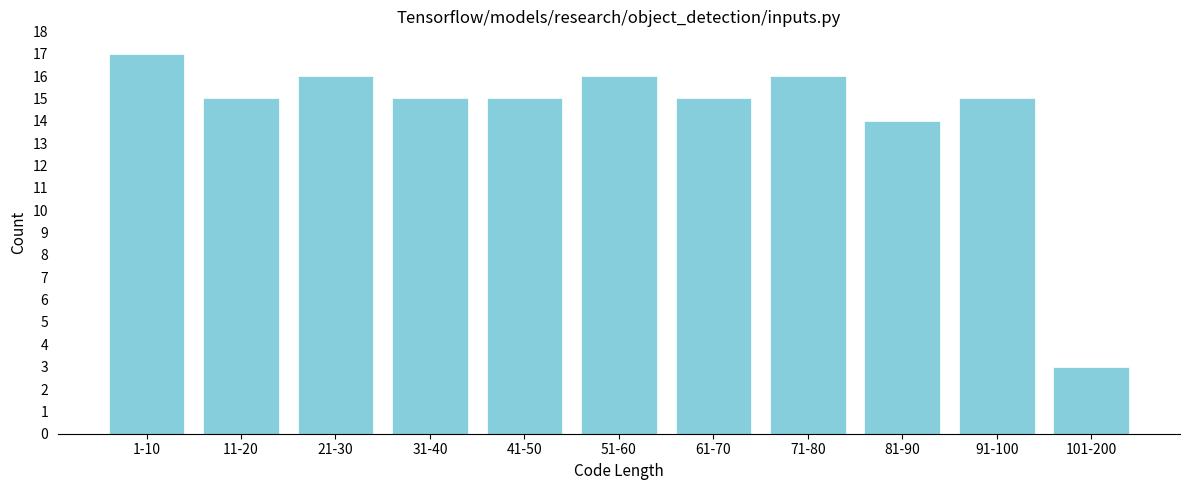

Reading left to right, transcribe all the data shown in this chart.

1-10=17	11-20=15	21-30=16	31-40=15	41-50=15	51-60=16	61-70=15	71-80=16	81-90=14	91-100=15	101-200=3